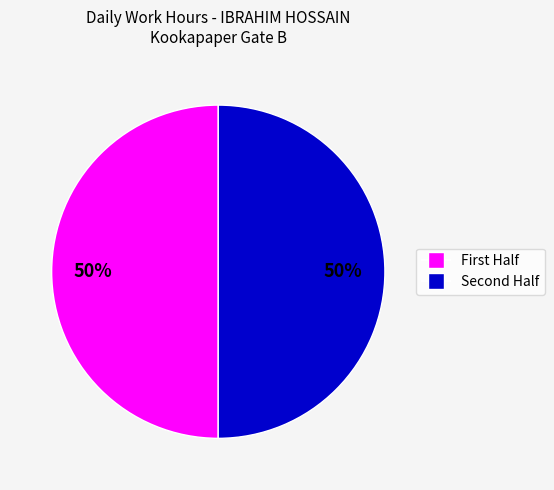

To the nearest percent, what is the average slice percentage?

50%